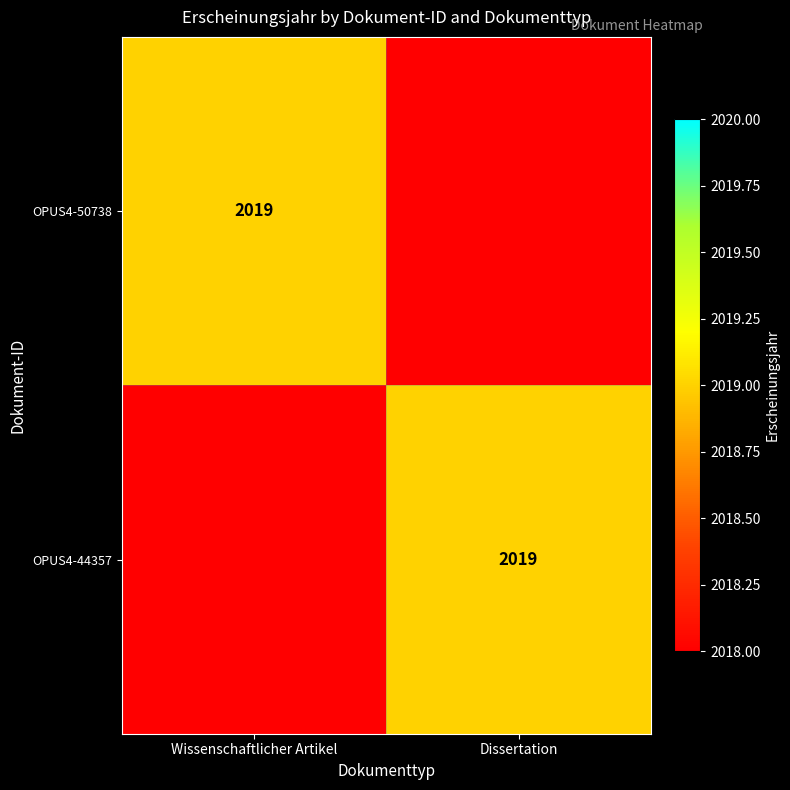

The value of OPUS4-44357 at Dissertation is 598. True or false?

False